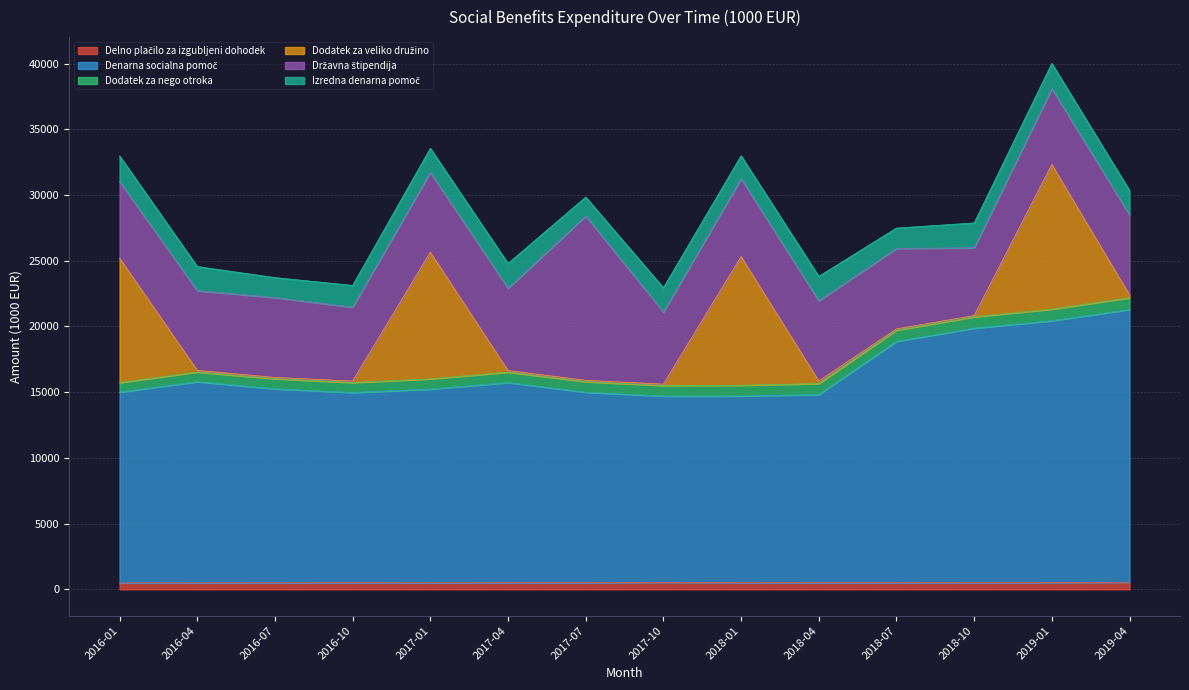

What is the highest value of the Izredna denarna pomoč series?

1954.3